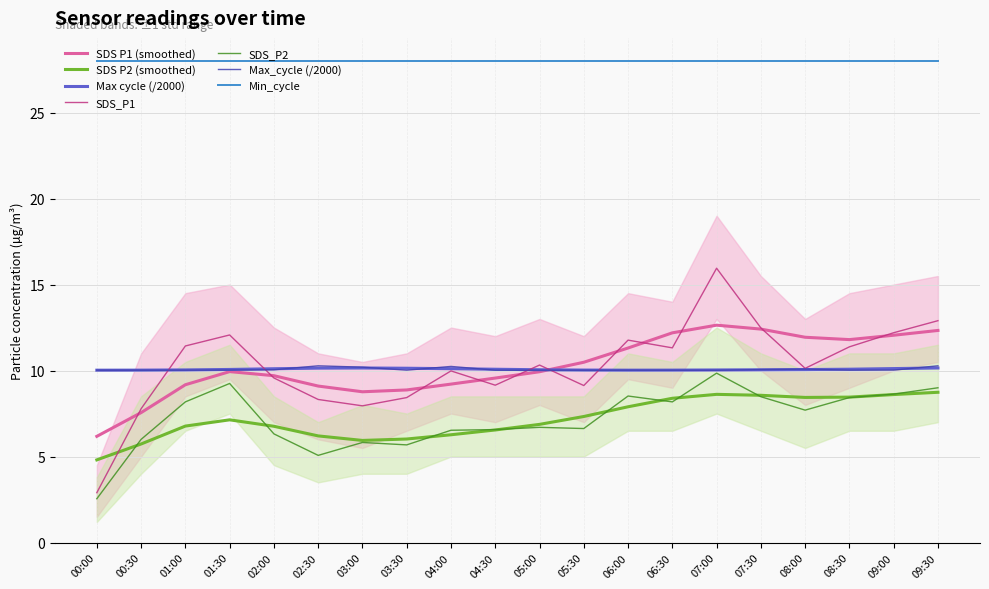

How many interior local peaks does the SDS_P2 series have?

5